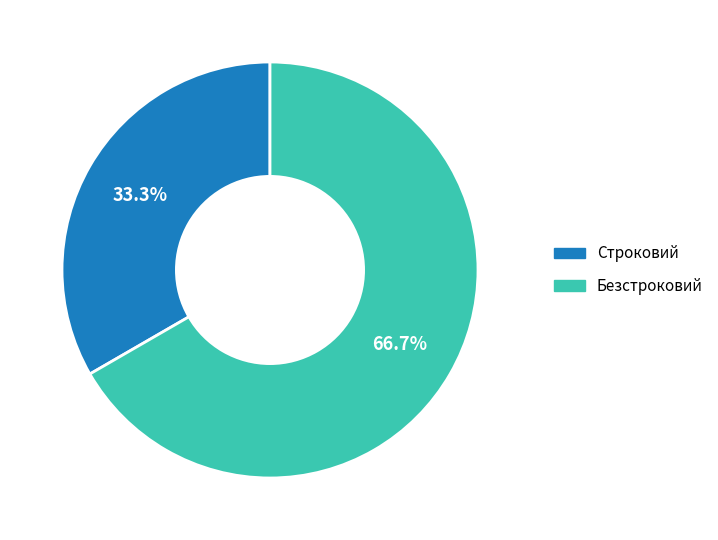

Rank the categories by value from lowest to highest.

Строковий, Безстроковий